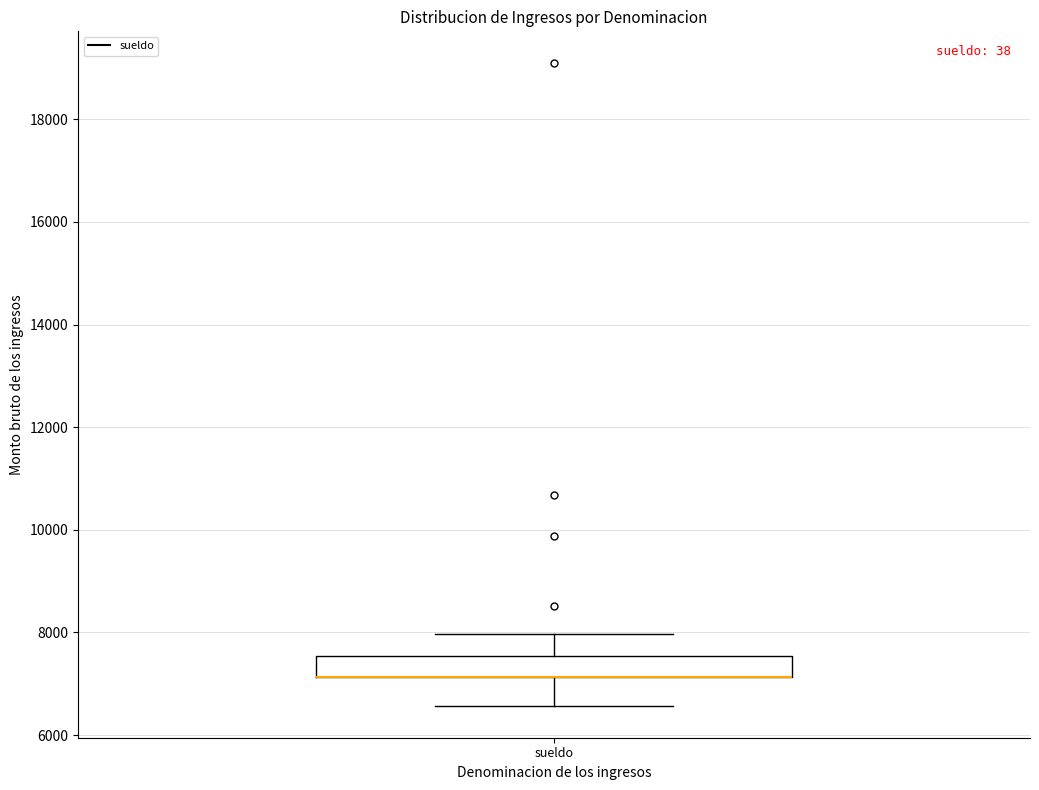

Where does the upper whisker of the box for sueldo end on the y-axis? The values are not printed on the chart, so give them approximately, as read against the axis.

8000